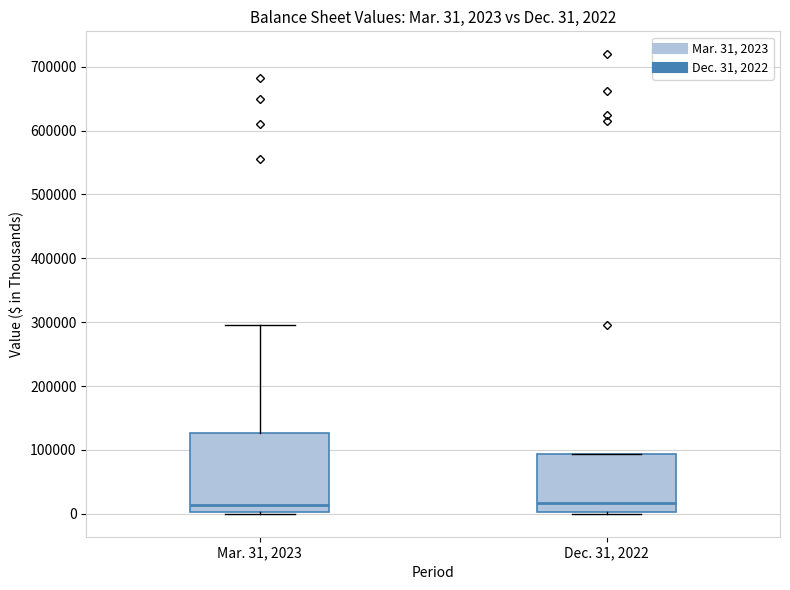

Which box is the tallest, from its lower edge to its upper edge?

Mar. 31, 2023